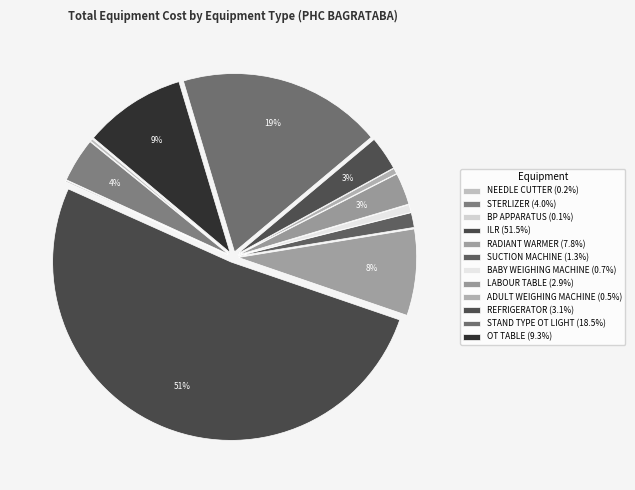

Which slice is the smallest?

BP APPARATUS